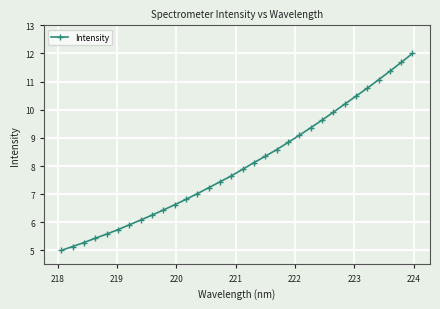

What is the value of the 7th point from the left?

5.9